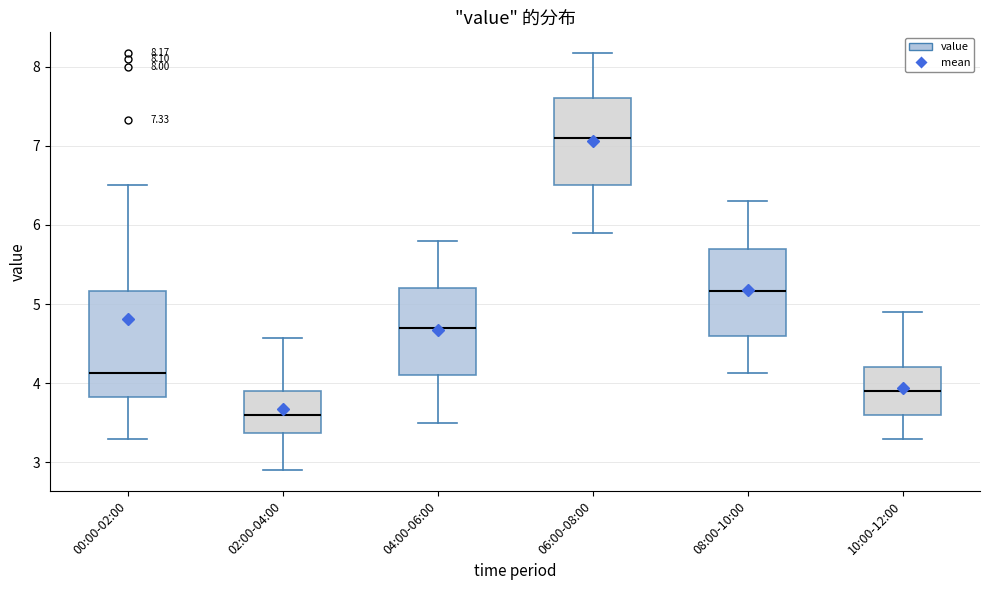

Which box is the tallest, from its lower edge to its upper edge?

00:00-02:00